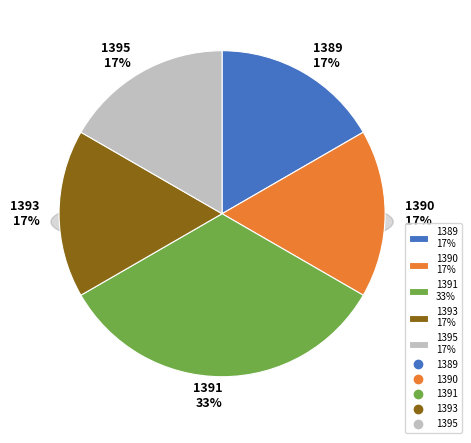

True or false: 1391 accounts for 47% of the total.

False